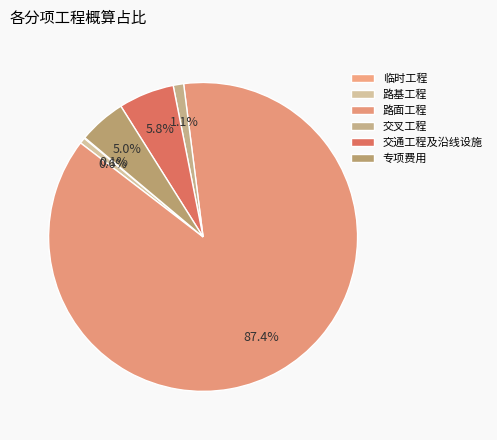

What is the ratio of the value at 专项费用 to the value at 交叉工程?

4.5